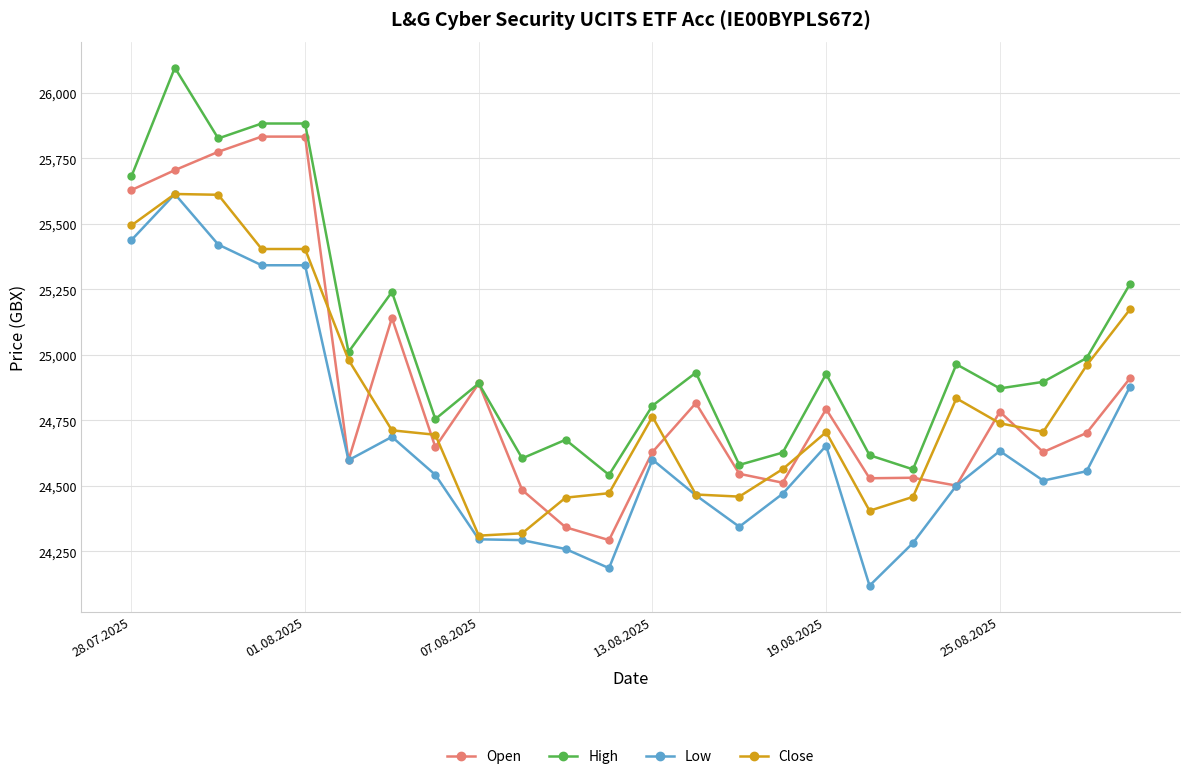

What is the highest value of the Open series?

25833